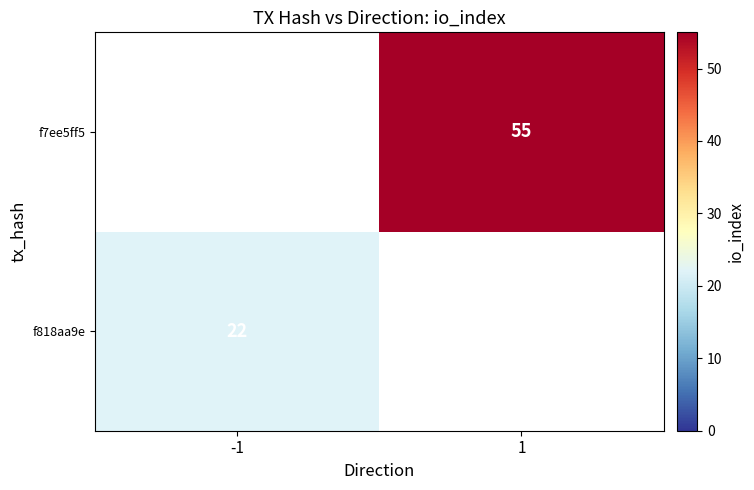

Is it true that f818aa9e equals 22 at -1?

True